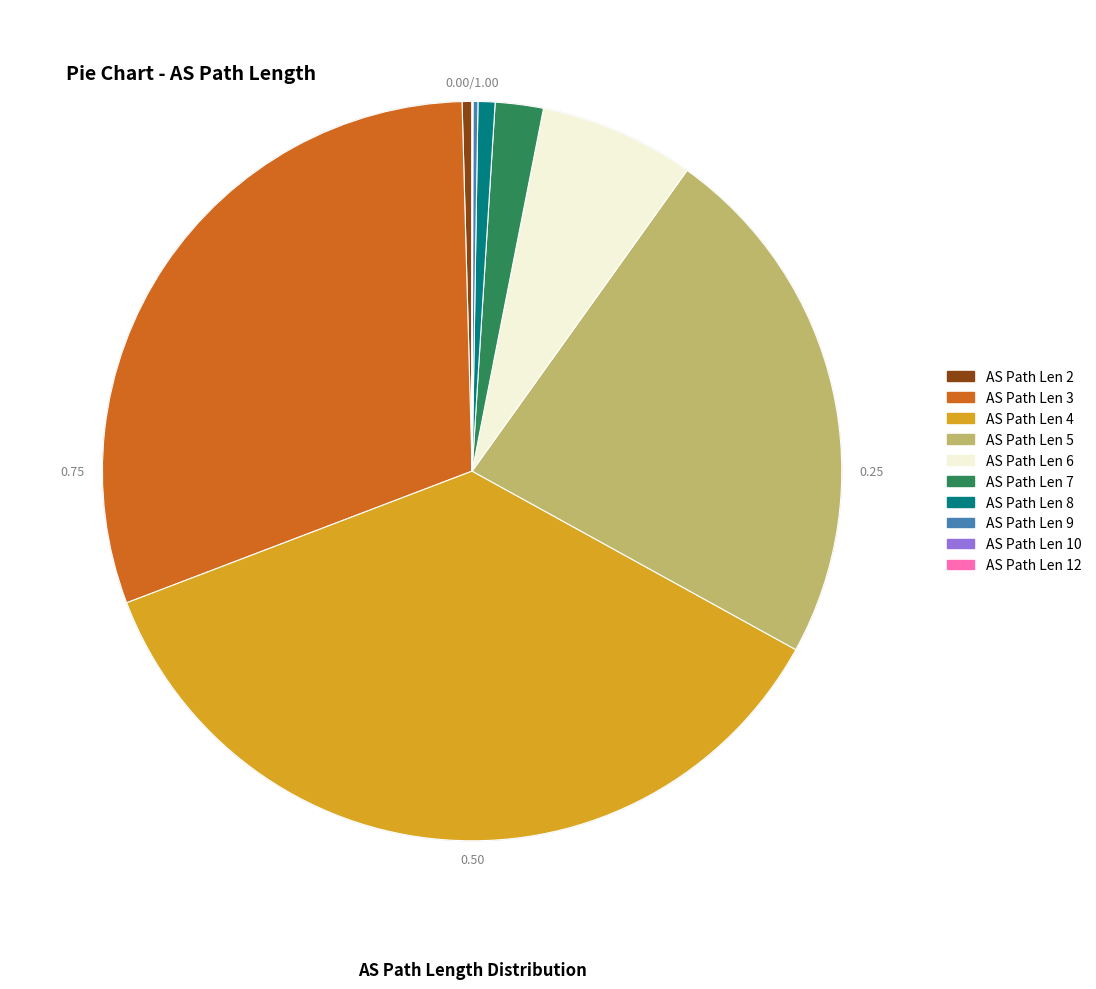

Do AS Path Len 4 and AS Path Len 6 together represent more than half of the pie?

No